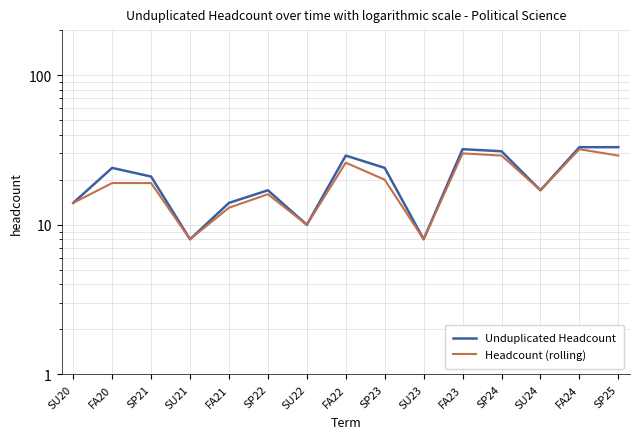

The value of Headcount (rolling) at FA21 is 13. True or false?

True